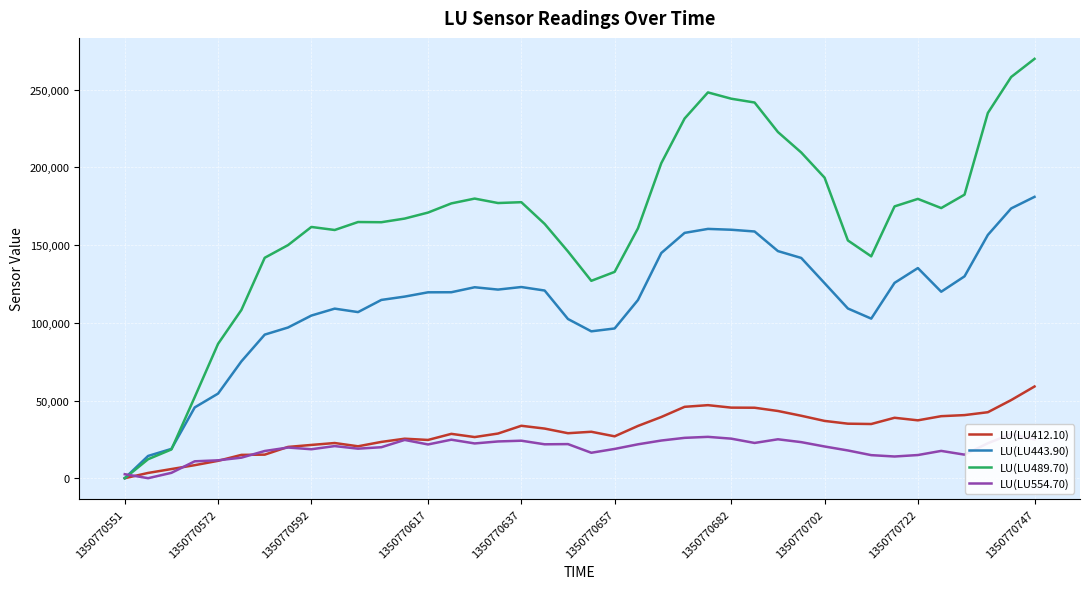

Is this an area chart (filled region under the line)?

No